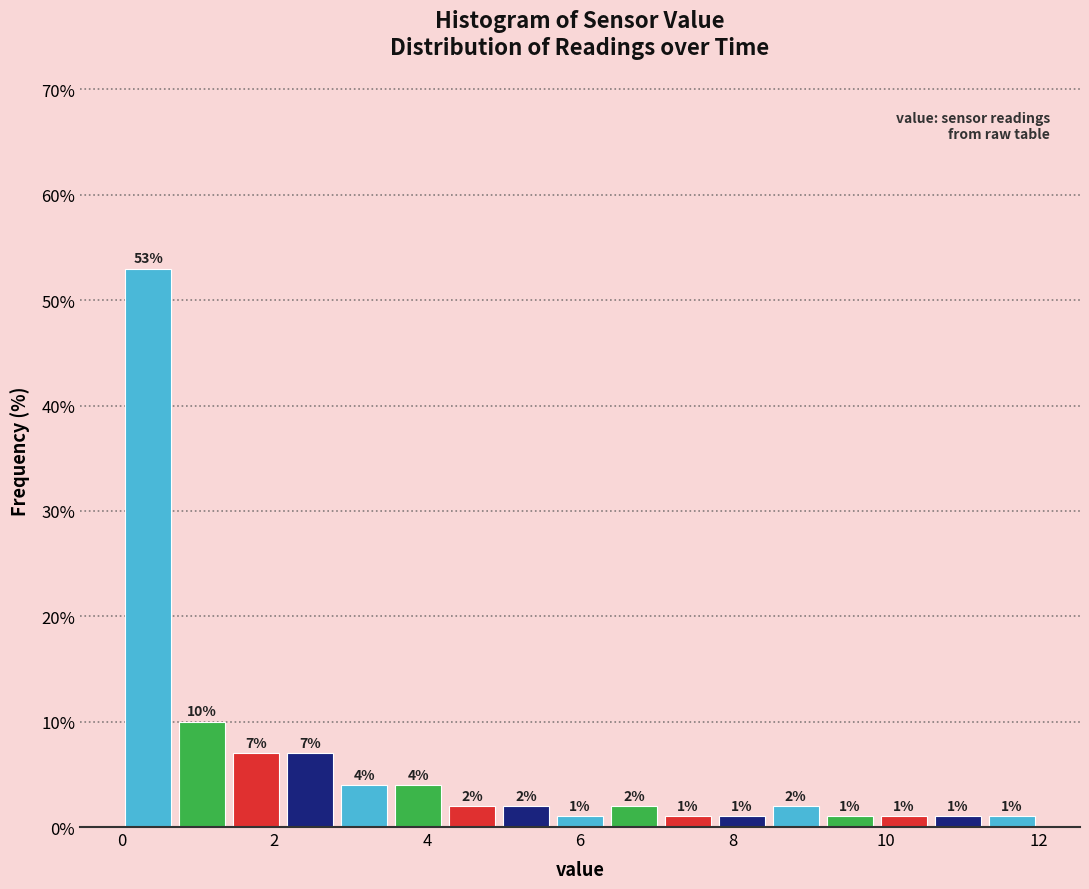

Read against the x-axis, roughly where is the centre of the tallest bar?

0.4